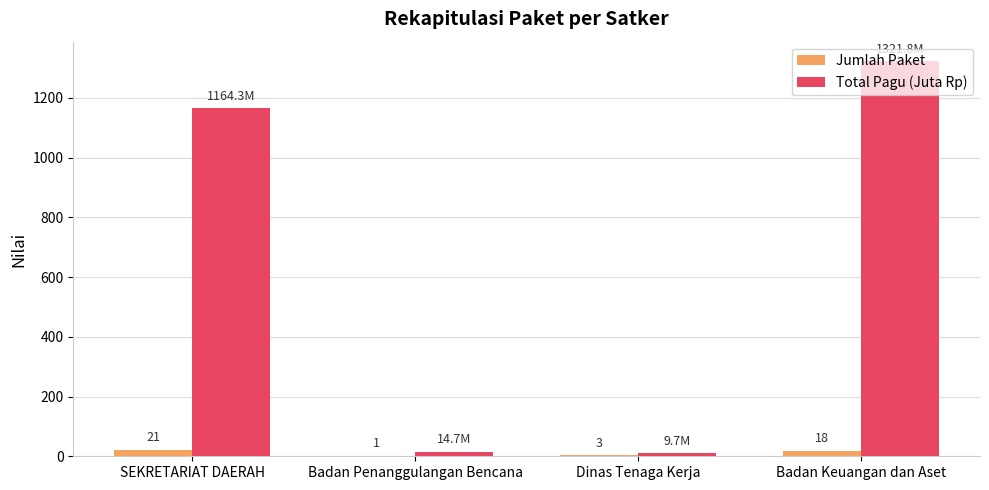

Is it true that Total Pagu (Juta Rp) equals 1164.3 at SEKRETARIAT DAERAH?

True